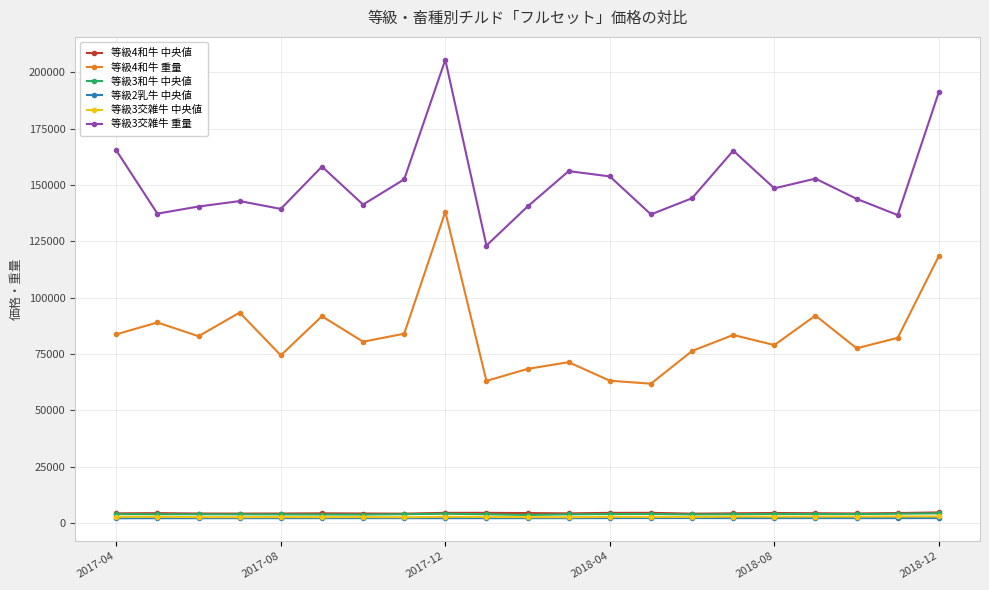

What is the sum of all 等級3交雑牛 中央値 values?

57688